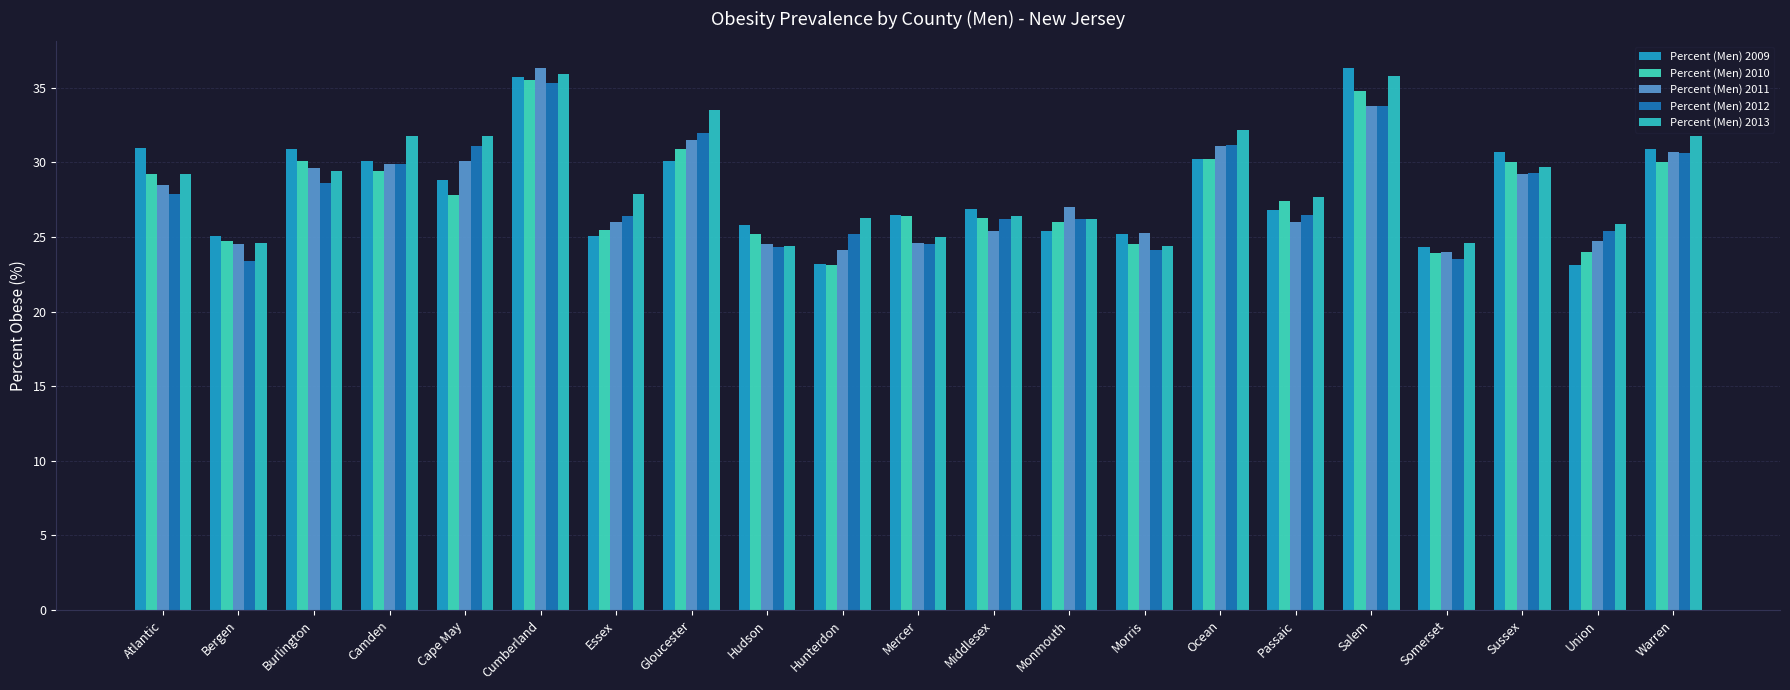

What is the spread (max minus min) of values at Camden?

2.4